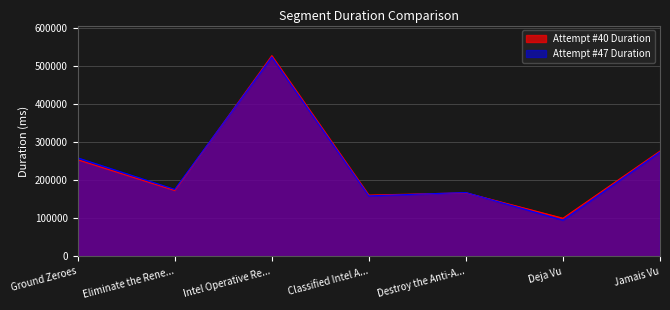

What is the difference between the maximum and second lowest values in the Attempt #40 Duration series?

367001